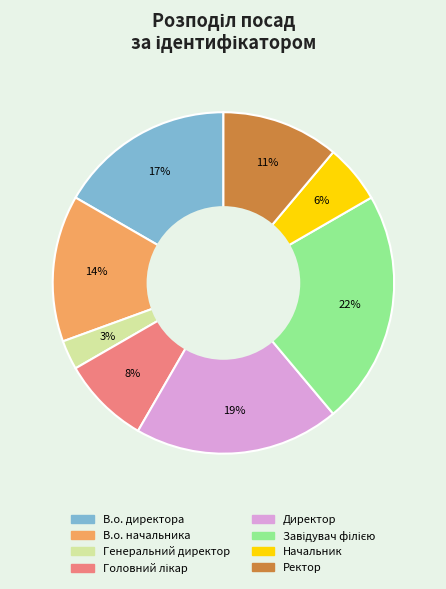

To the nearest percent, what portion does Ректор represent?

11%